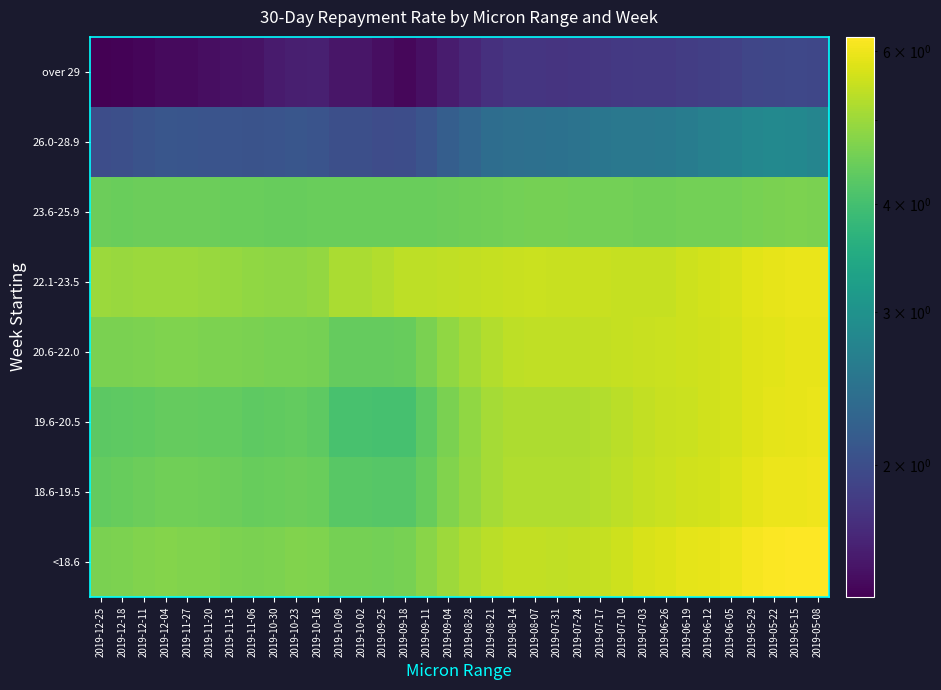

At which category is the sum across all series the highest?

2019-05-15